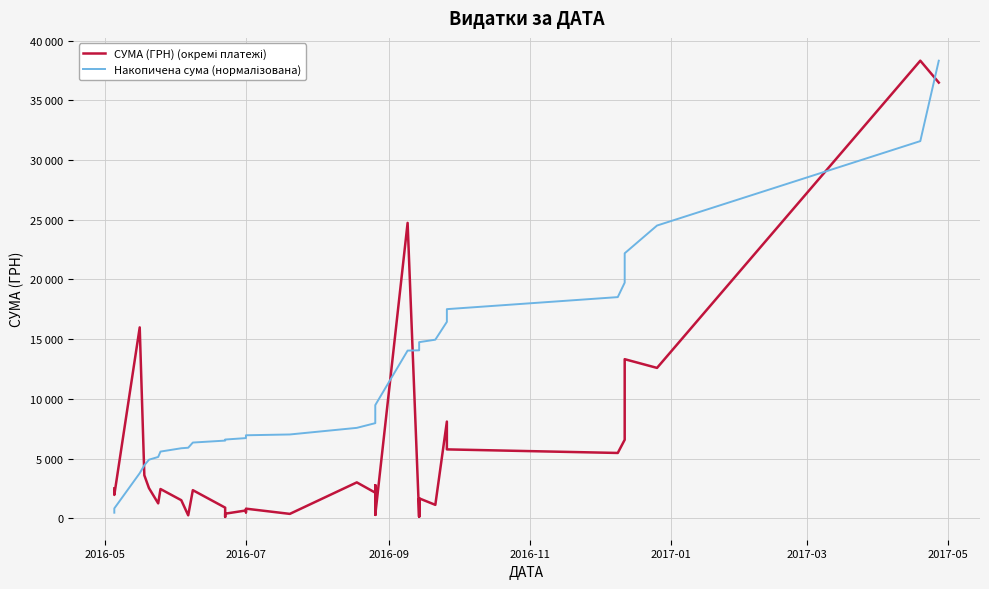

Reading left to right, extract all data points from this chart.

СУМА (ГРН) (окремі платежі): 2500.0	1950.0	15984.0	3596.0	2522.0	1242.4	2443.3	1507.0	240.0	2348.0	884.0	108.0	378.0	648.0	490.0	799.0	361.8	3000.0	2137.5	2747.0	279.6	2137.5	2747.0	279.6	24737.1	126.5	126.5	1663.5	126.5	126.5	1663.5	1118.0	8094.8	5764.4	5465.0	6570.0	13320.0	12590.0	38323.2	36490.0
Накопичена сума (нормалізована): 461.4	821.3	3771.5	4435.2	4900.7	5130.0	5581.0	5859.1	5903.4	6336.8	6499.9	6519.9	6589.6	6709.2	6799.7	6947.1	7013.9	7567.6	7962.1	8469.2	8520.8	8915.3	9422.3	9473.9	14039.6	14063.0	14086.3	14393.3	14416.7	14440.0	14747.1	14953.4	16447.5	17511.4	18520.1	19732.7	22191.2	24514.9	31588.2	38323.2